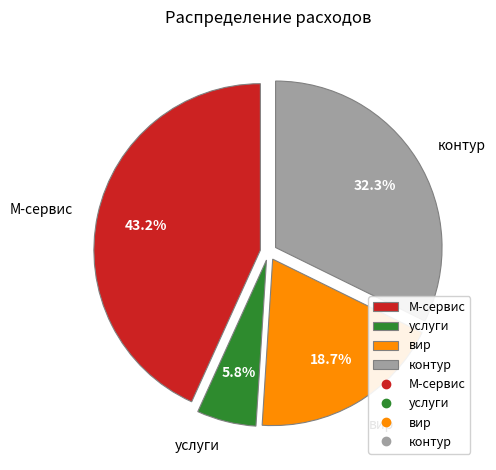

Is it true that услуги is 1% of the pie?

False